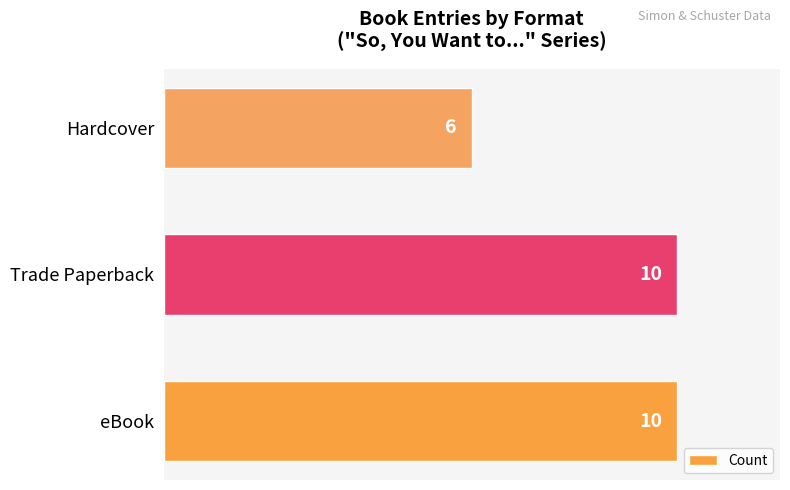

Reading bottom to top, extract all data points from this chart.

10	10	6